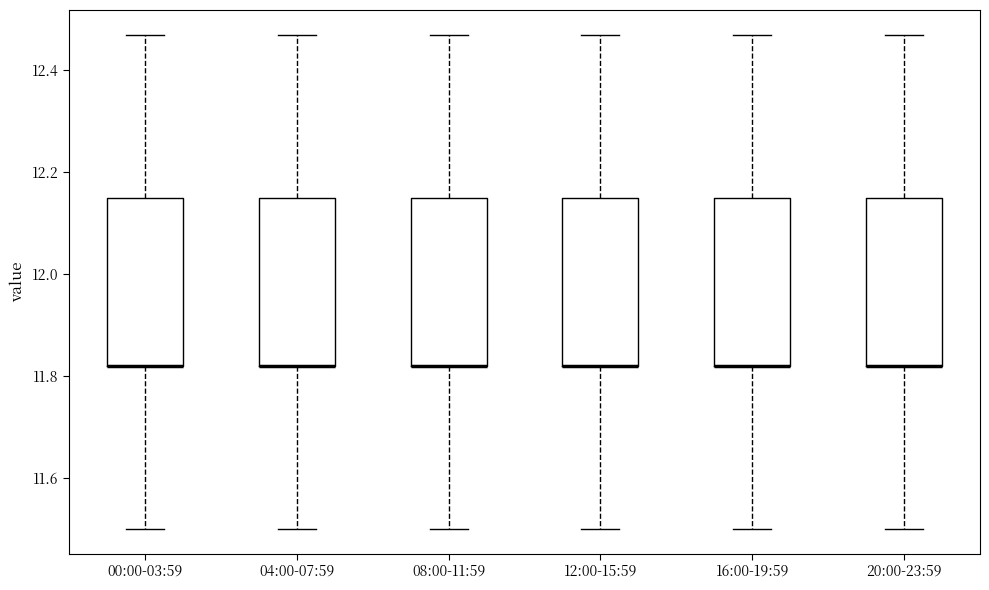

Reading left to right, read every box against the y-axis: the position of its median line, the range the box covers, and the ends of its whiskers. The values are not printed on the chart, so give them approximately, as read against the axis.

00:00-03:59: median 11.82 (drawn on the box's lower edge), box 11.82 to 12.16, whiskers 11.50 to 12.48
04:00-07:59: median 11.82 (drawn on the box's lower edge), box 11.82 to 12.16, whiskers 11.50 to 12.48
08:00-11:59: median 11.82 (drawn on the box's lower edge), box 11.82 to 12.16, whiskers 11.50 to 12.48
12:00-15:59: median 11.82 (drawn on the box's lower edge), box 11.82 to 12.16, whiskers 11.50 to 12.48
16:00-19:59: median 11.82 (drawn on the box's lower edge), box 11.82 to 12.16, whiskers 11.50 to 12.48
20:00-23:59: median 11.82 (drawn on the box's lower edge), box 11.82 to 12.16, whiskers 11.50 to 12.48